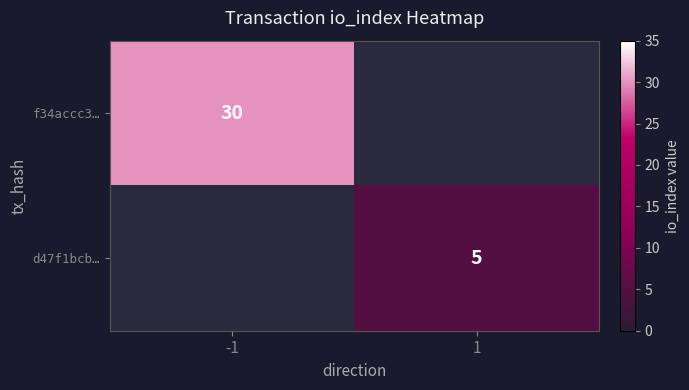

The d47f1bcb… series shows 8 at 1. True or false?

False